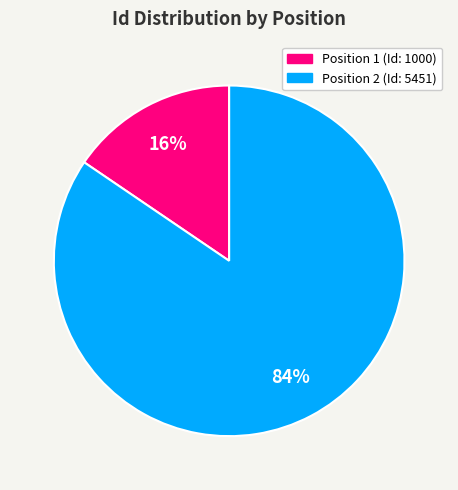

Is there any slice that represents more than half of the pie?

Yes